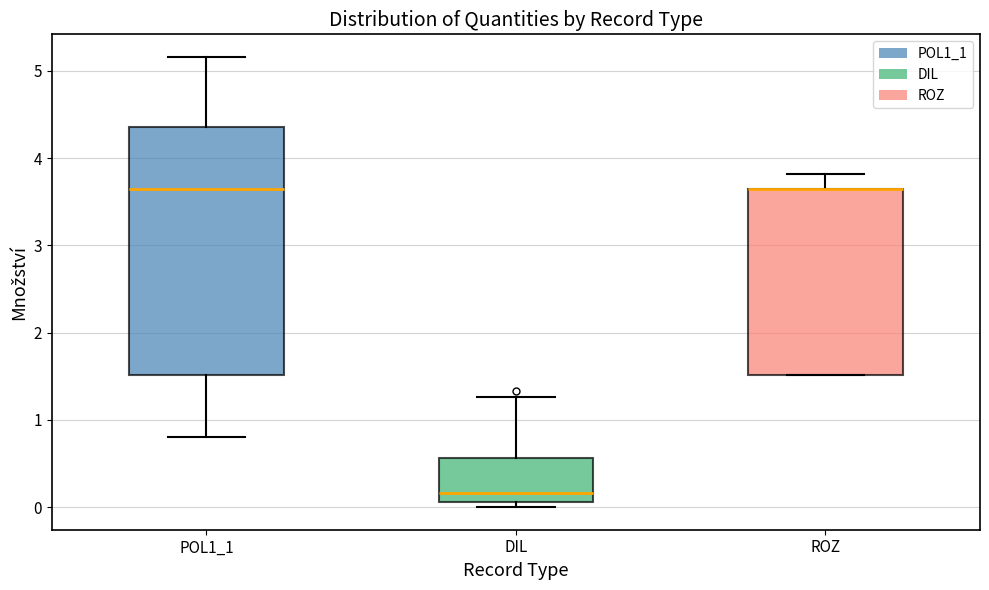

Where is the upper edge of the box for POL1_1 on the y-axis? The values are not printed on the chart, so give them approximately, as read against the axis.

4.4